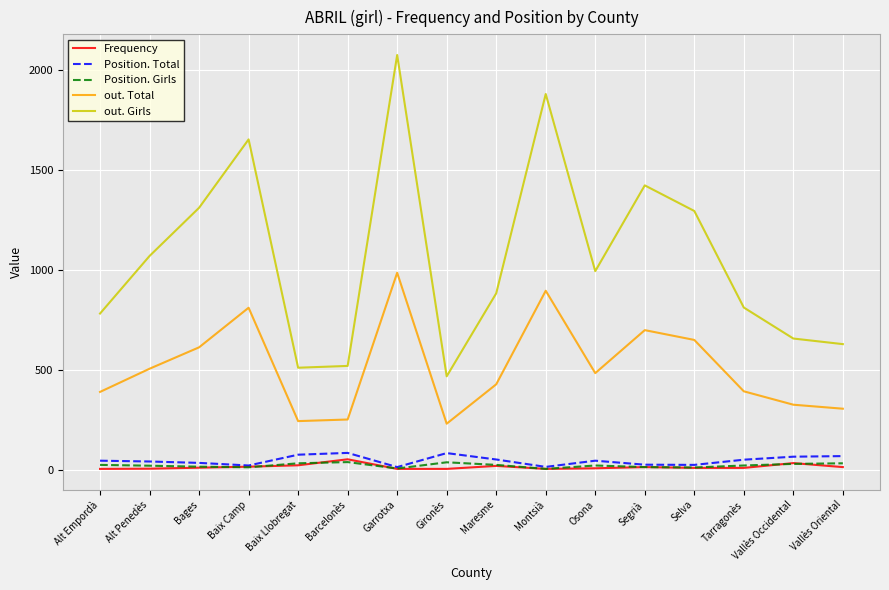

True or false: out. Total has more than 2 points higher than both neighbors.

True